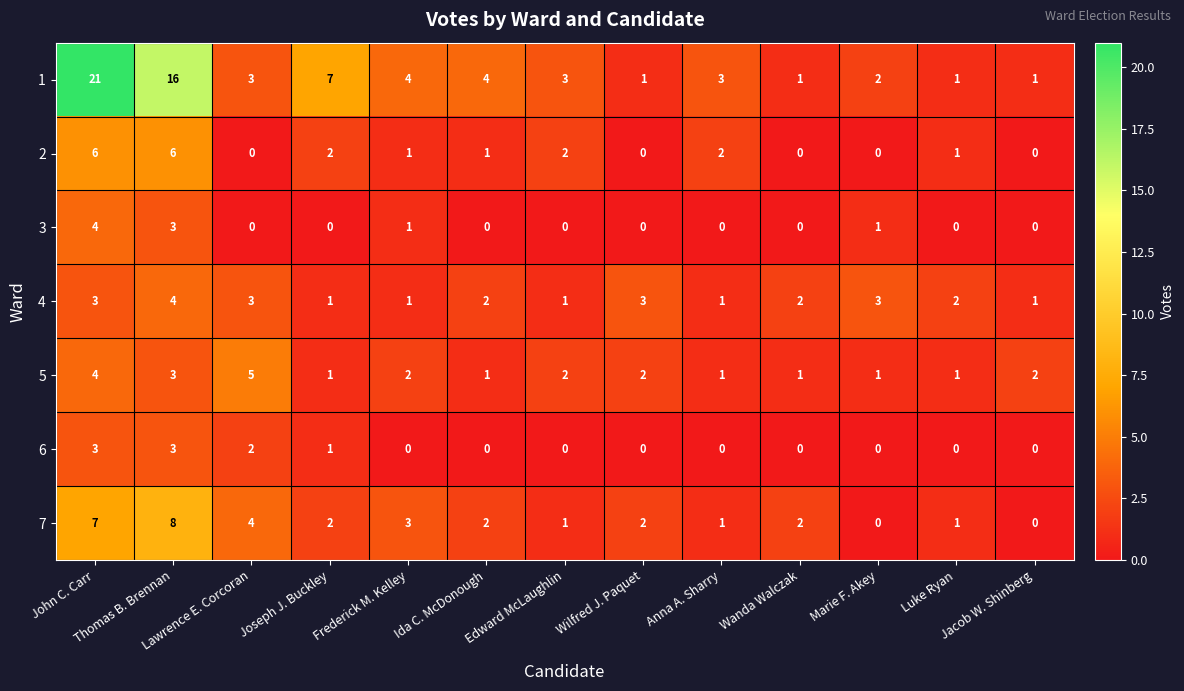

What is the total value across all series at John C. Carr?

48